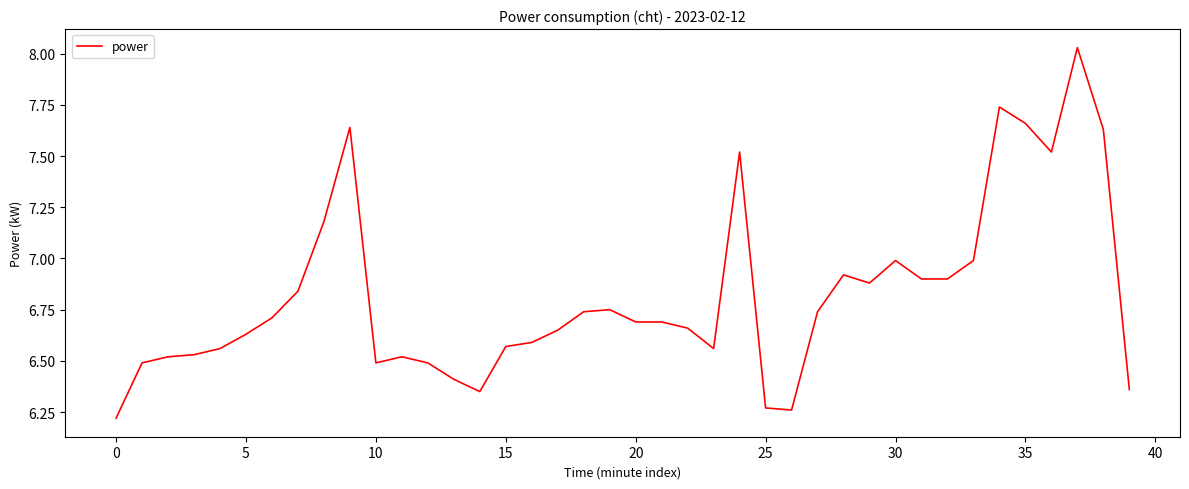

What is the difference between the maximum and minimum values?

1.8